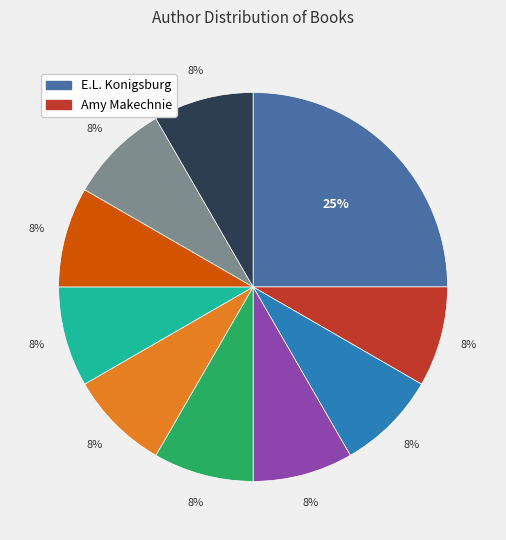

Count the number of slices in the pie.

10